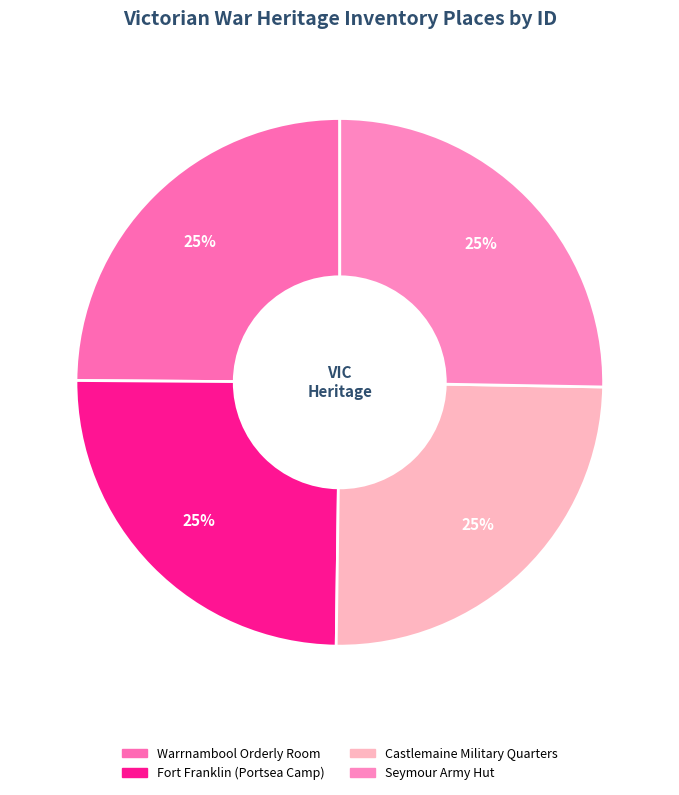

Count the number of slices in the pie.

4